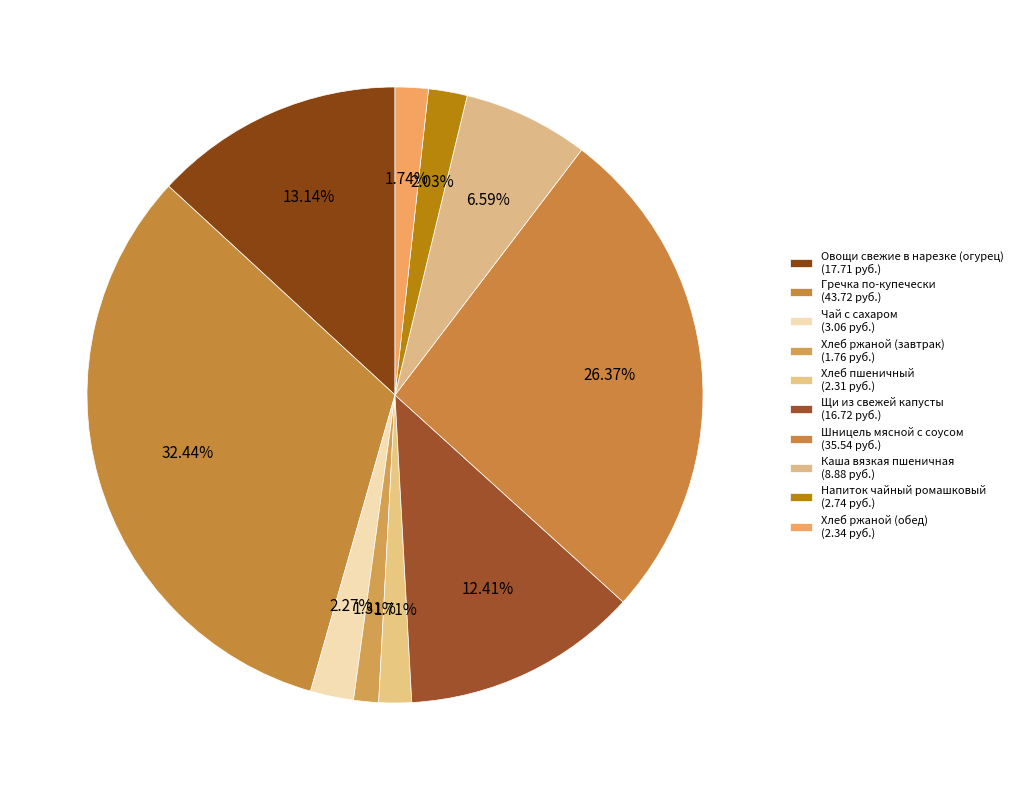

Count the number of slices in the pie.

10